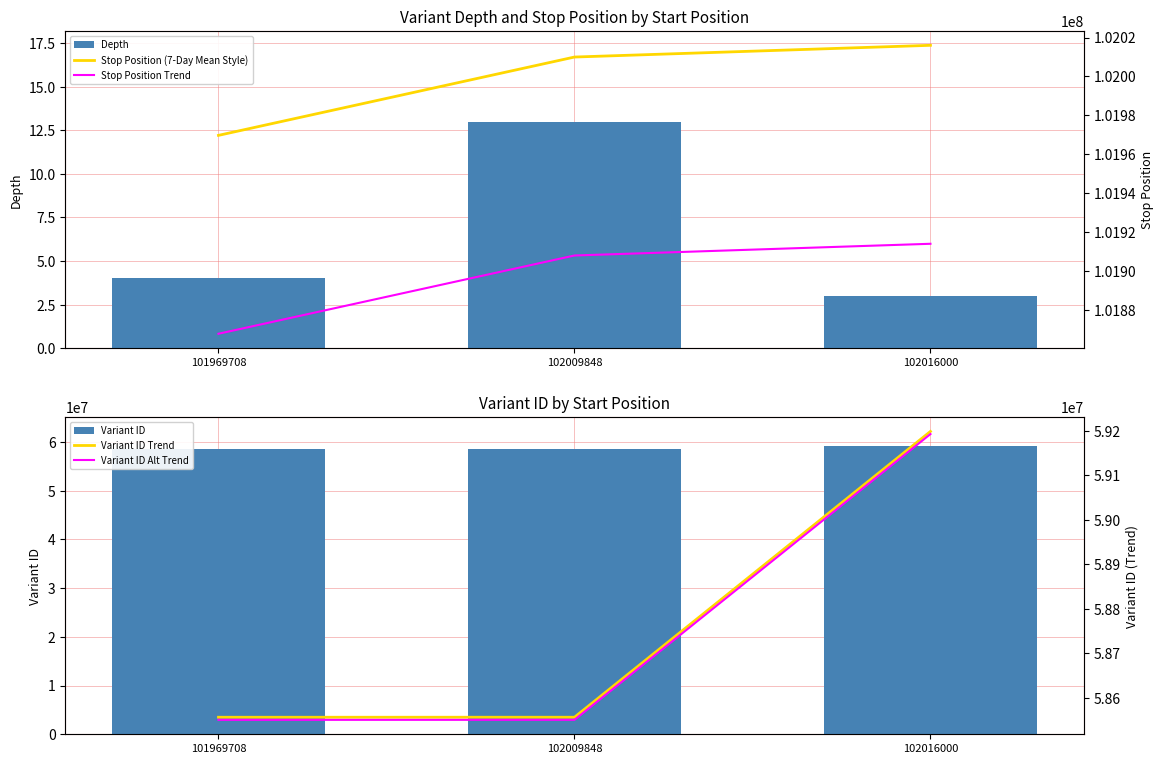

Where is Variant ID nearest to the value 58877430?

102009848